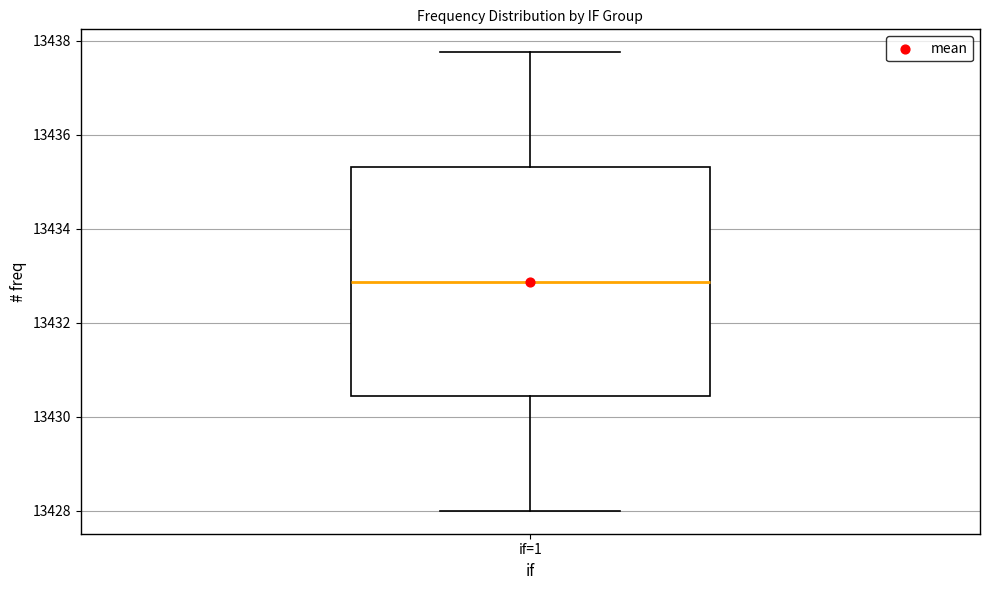

Where does the median line of the box for if=1 sit on the y-axis? The values are not printed on the chart, so give them approximately, as read against the axis.

13432.8